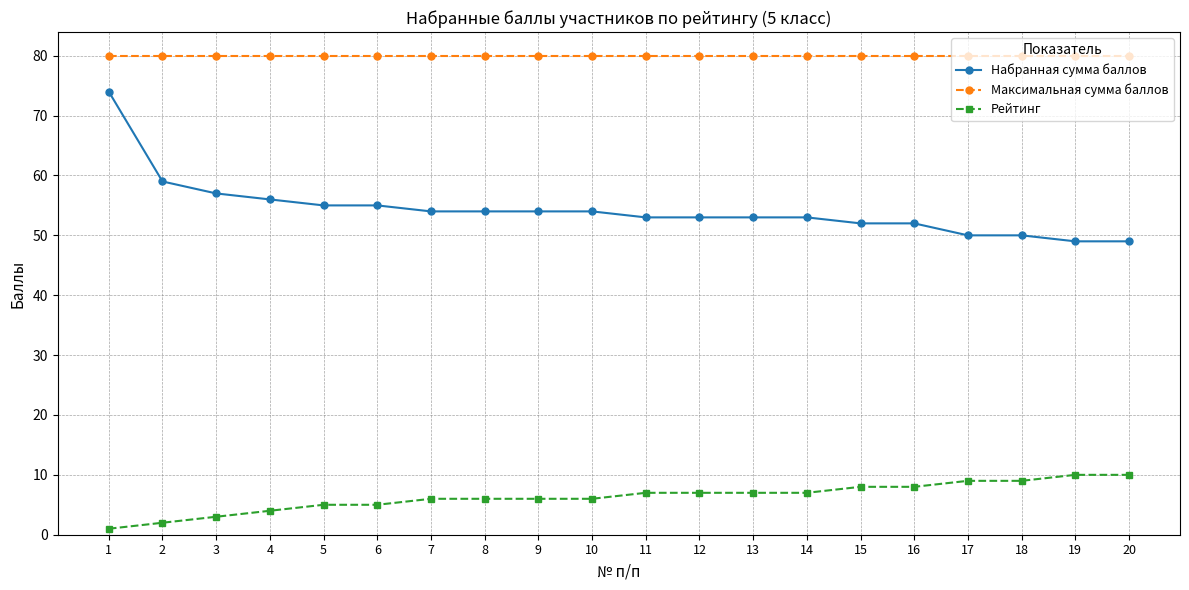

The Рейтинг series shows 8 at 16. True or false?

True